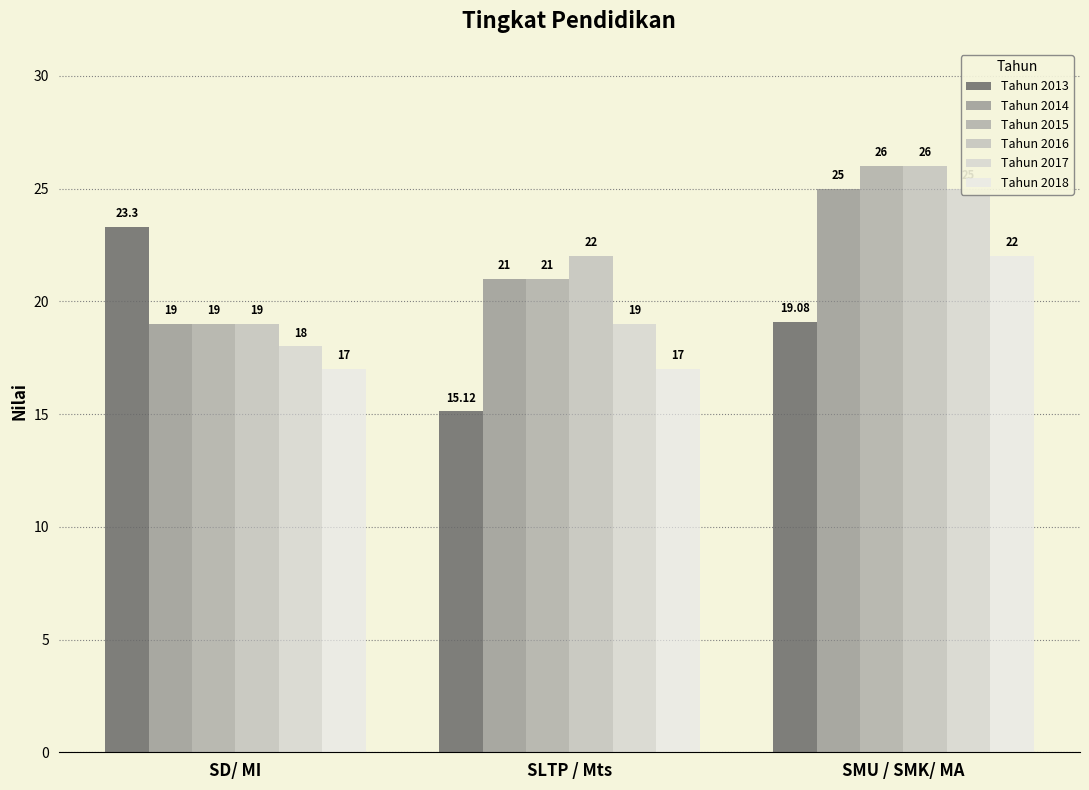

What is the difference between the Tahun 2017 values at SD/ MI and SLTP / Mts?

1.0